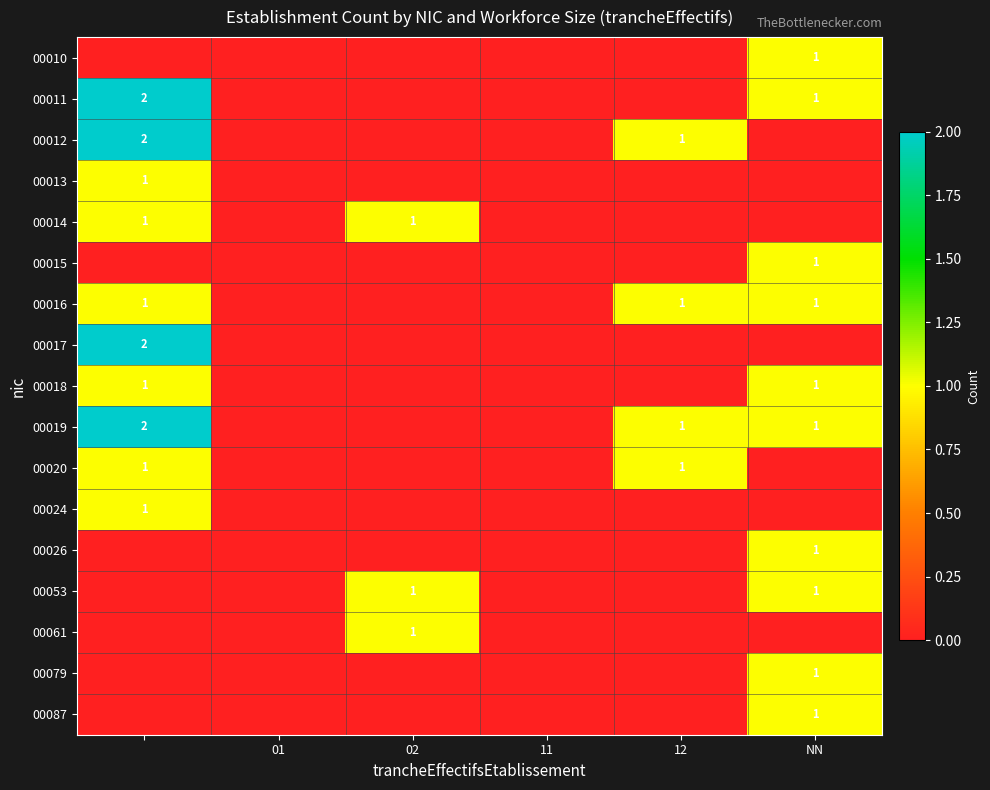

The 00014 series shows 2 at 02. True or false?

False